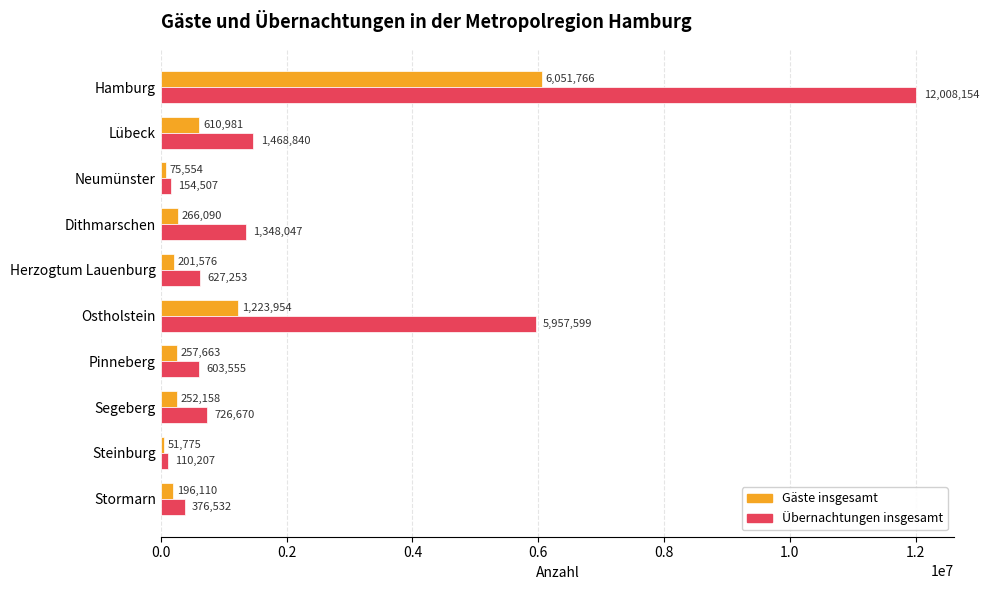

What is the average value of the Gäste insgesamt series?

918763